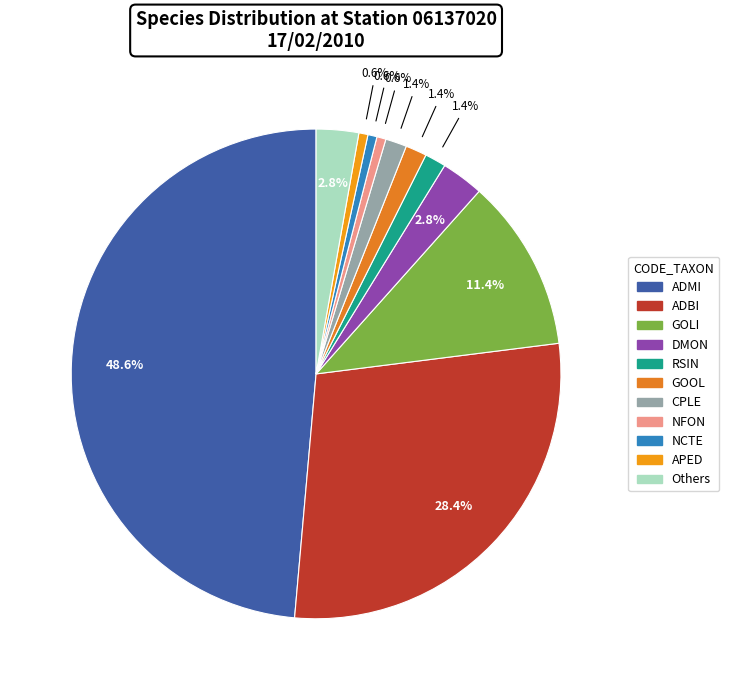

Is there any slice that represents more than half of the pie?

No